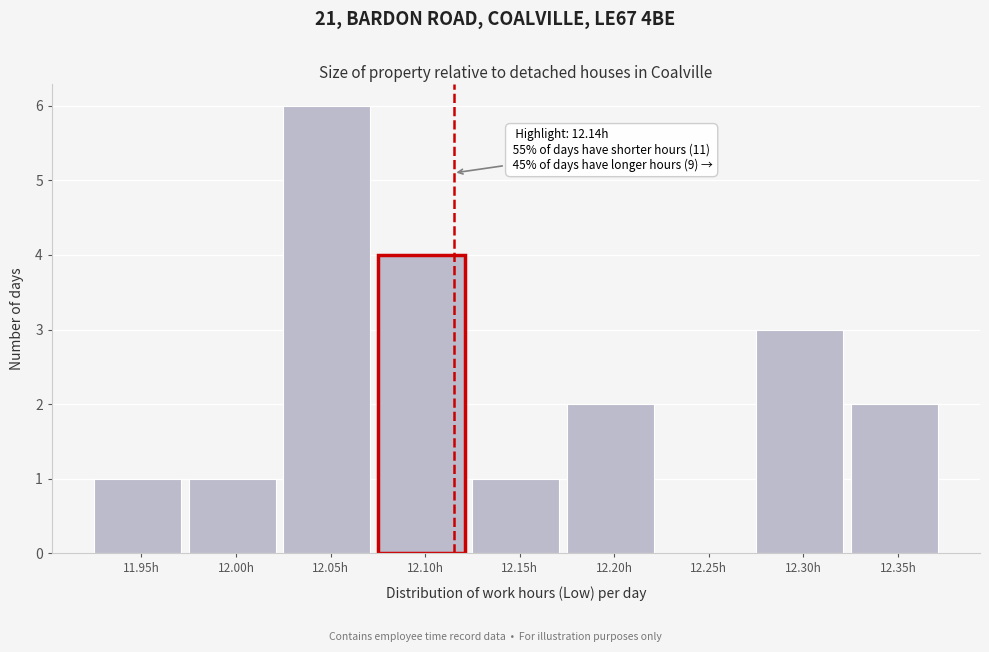

Reading left to right, list all the values displayed in this chart.

11.95h=1	12.00h=1	12.05h=6	12.10h=4	12.15h=1	12.20h=2	12.25h=0	12.30h=3	12.35h=2